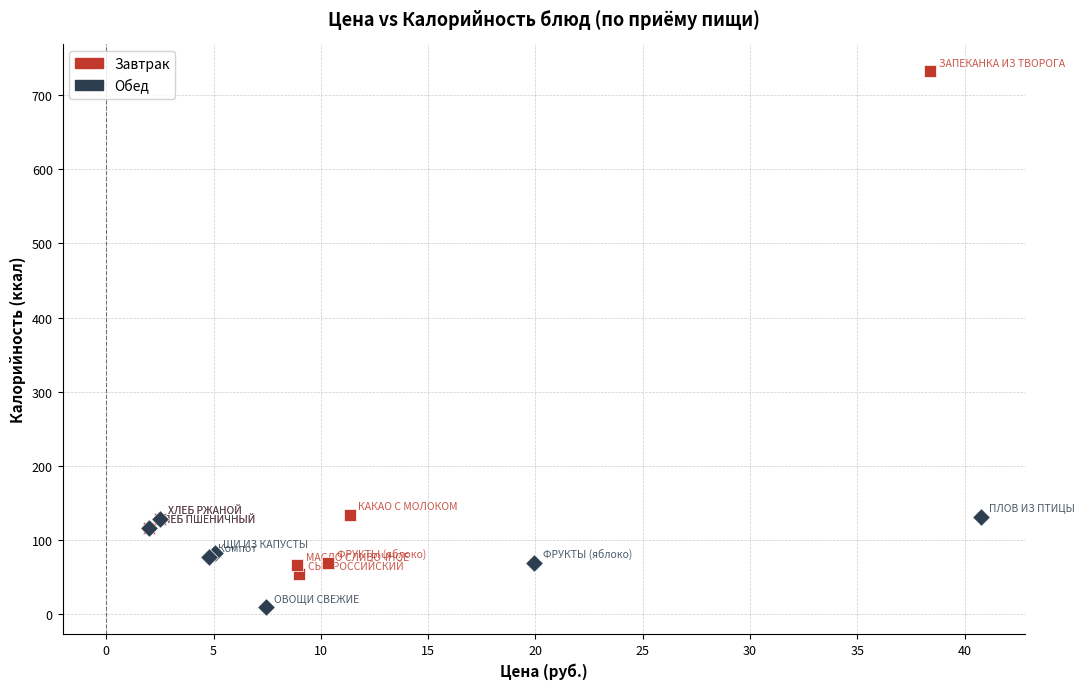

Which series contains the lowest Y value?

Обед